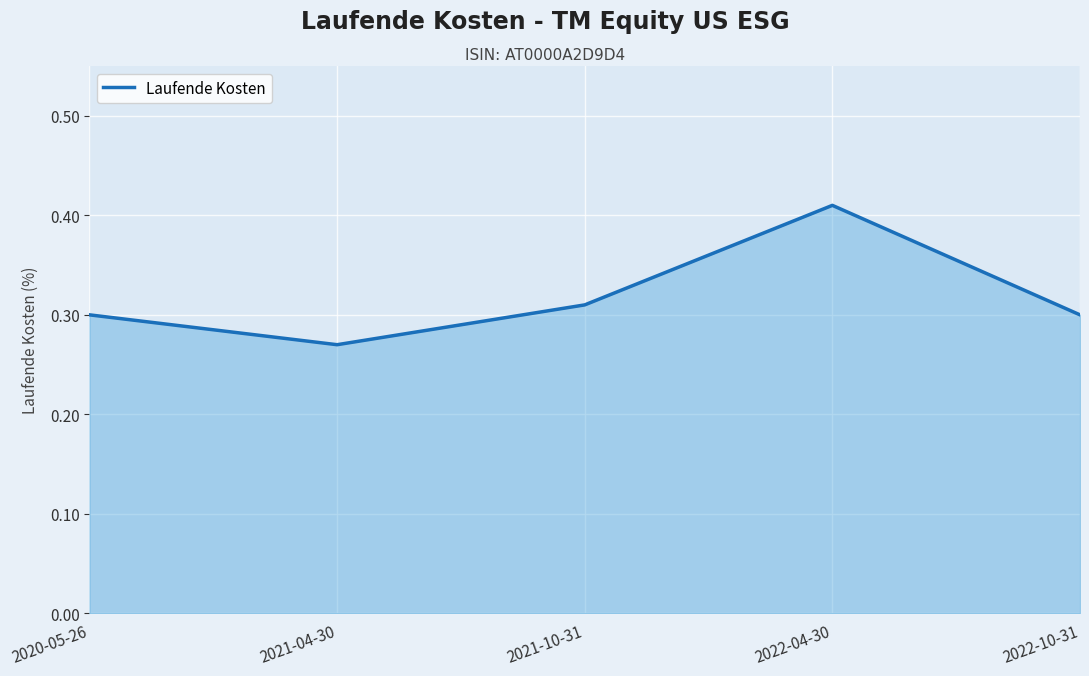

What is the sum of the values at 2022-04-30 and 2021-10-31?

0.7